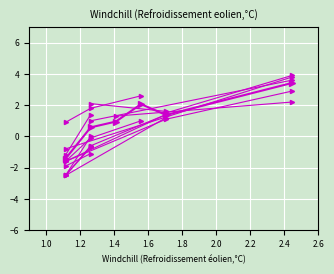

Does the chart display data point markers on the line(s)?

Yes